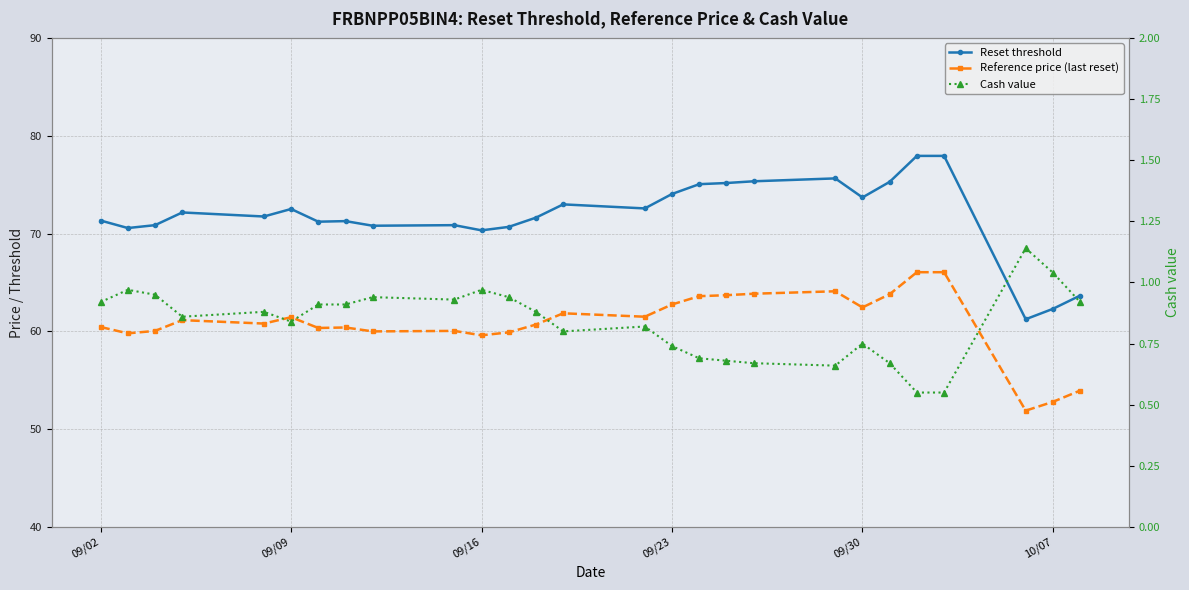

Reading left to right, extract all data points from this chart.

Reset threshold: 71.3	70.6	70.9	72.2	71.7	72.5	71.2	71.3	70.8	70.9	70.3	70.7	71.6	73.0	72.6	74.0	75.0	75.2	75.3	75.6	73.7	75.3	77.9	77.9	61.2	62.3	63.7
Reference price (last reset): 60.5	59.8	60.0	61.1	60.8	61.5	60.4	60.4	60.0	60.0	59.6	59.9	60.7	61.9	61.5	62.8	63.6	63.7	63.9	64.1	62.5	63.8	66.0	66.0	51.9	52.8	54.0
Cash value: 0.9	1.0	0.9	0.9	0.9	0.8	0.9	0.9	0.9	0.9	1.0	0.9	0.9	0.8	0.8	0.7	0.7	0.7	0.7	0.7	0.8	0.7	0.6	0.6	1.1	1.0	0.9